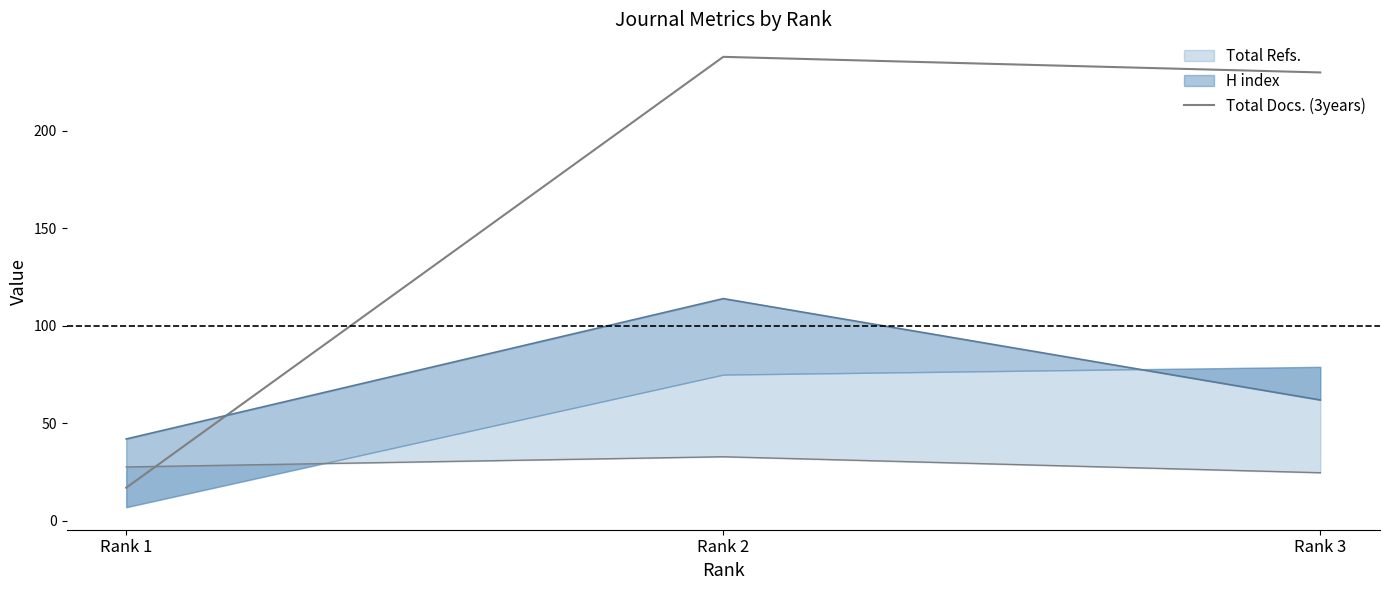

Does the chart display data point markers on the line(s)?

No